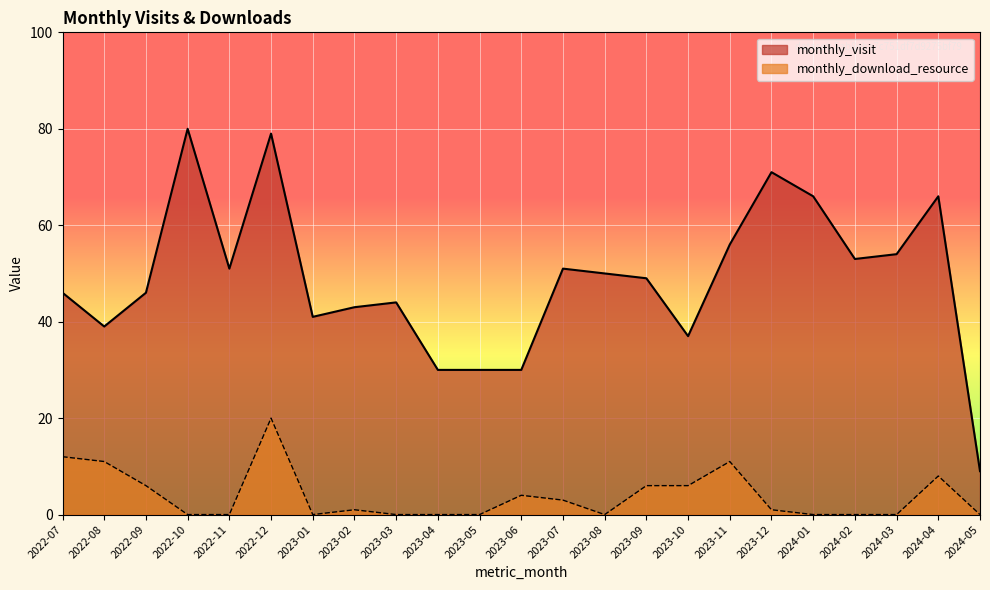

What is the greatest value displayed?

80